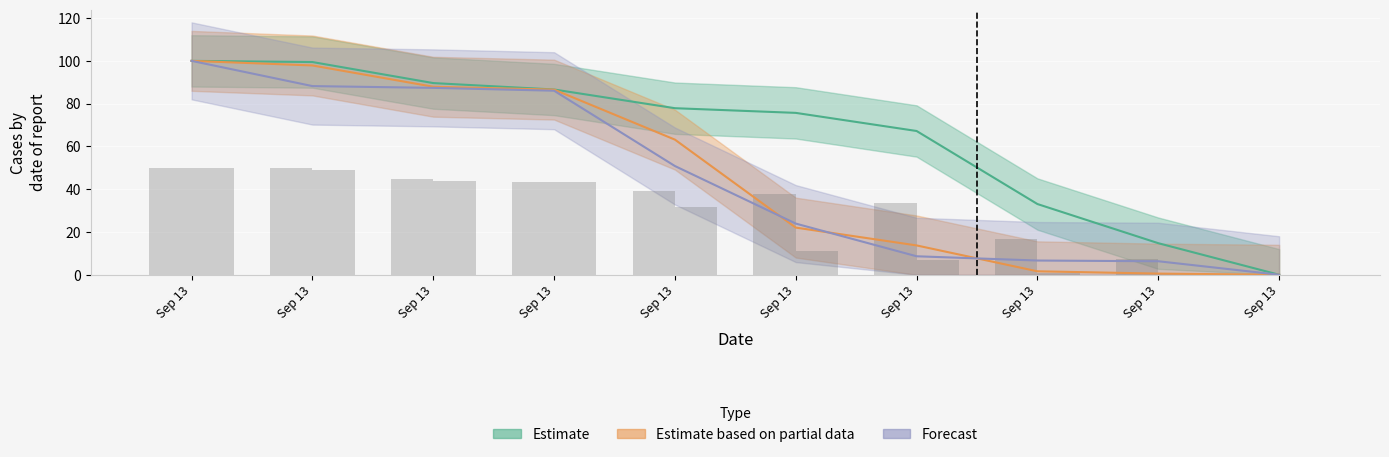

At which label does Estimate reach its peak?

Sep 13